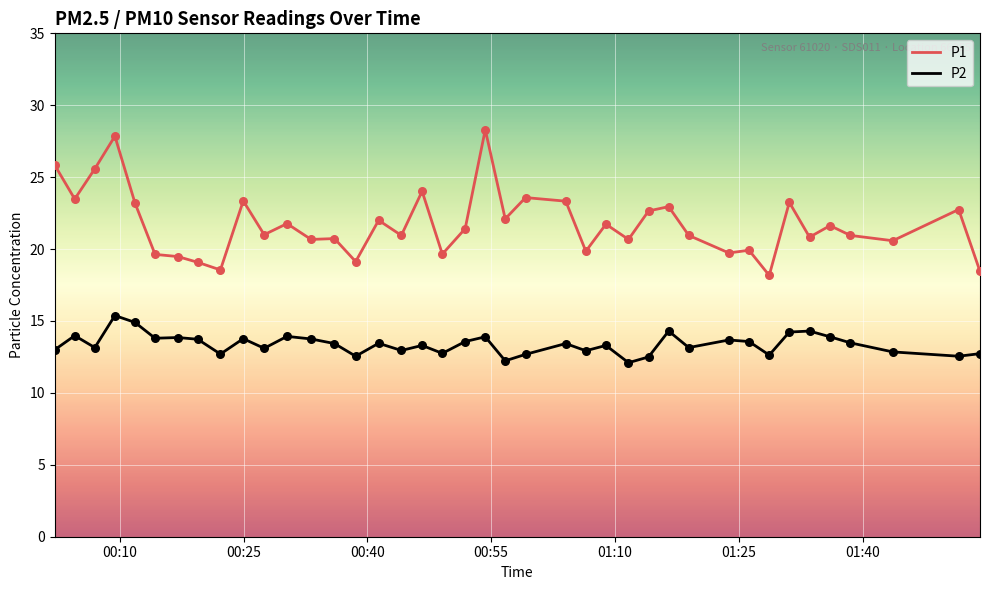

Rank the series by their average value, from lowest to highest.

P2, P1